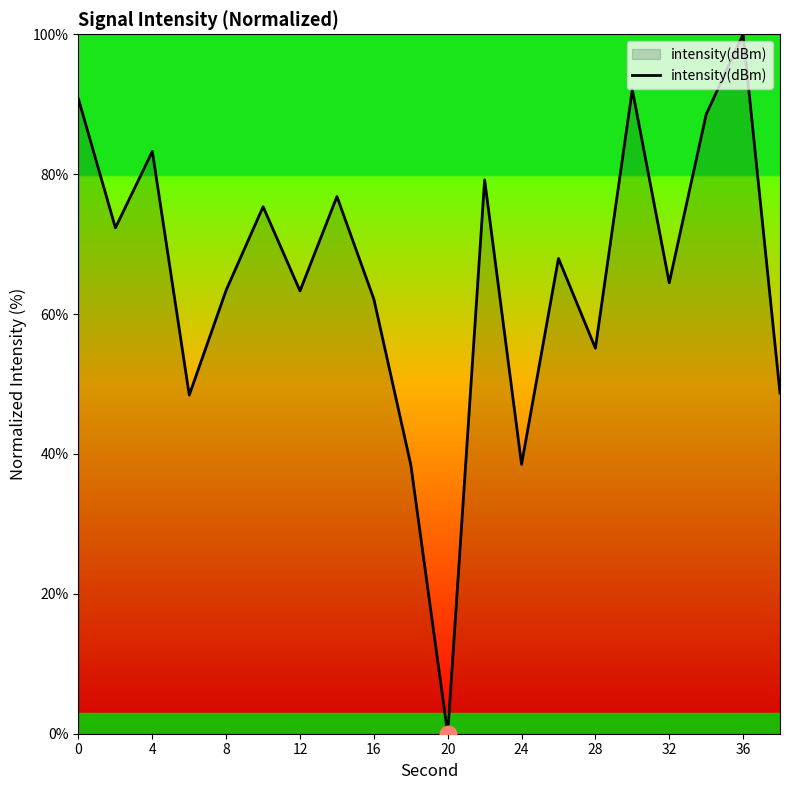

What is the maximum value shown in the chart?

100.0